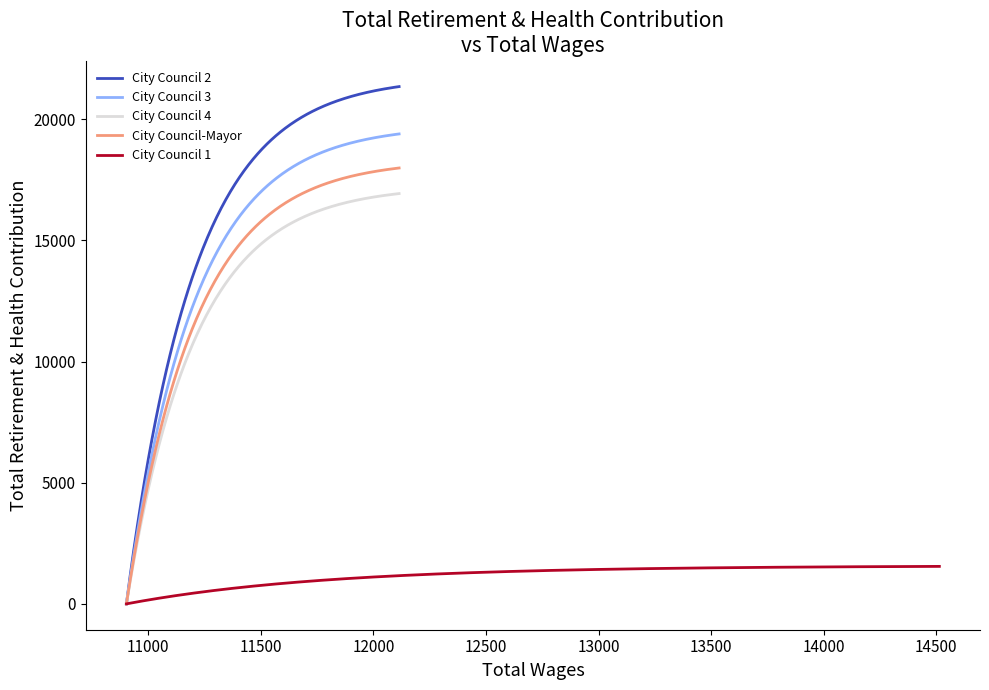

Is it true that Total Retirement & Health Contribution equals 5425 at 3?

False